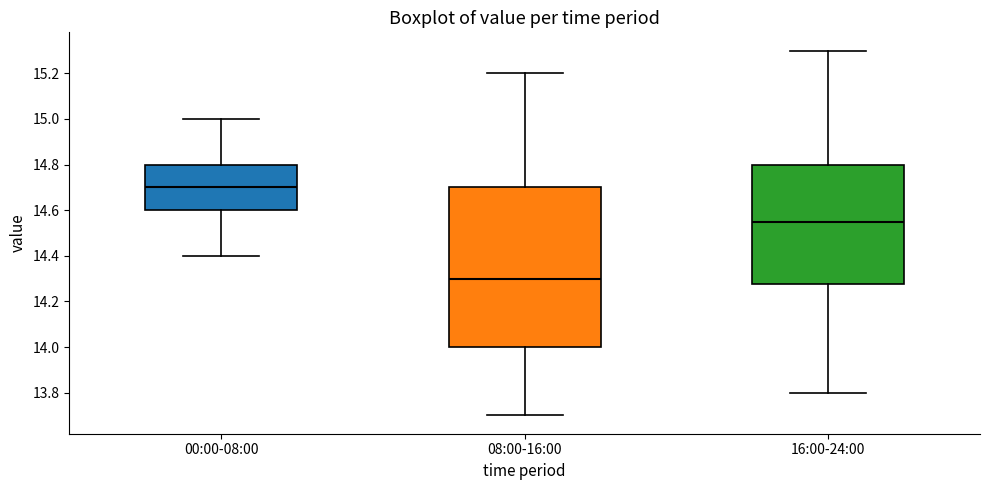

Which box's median line is the highest?

00:00-08:00